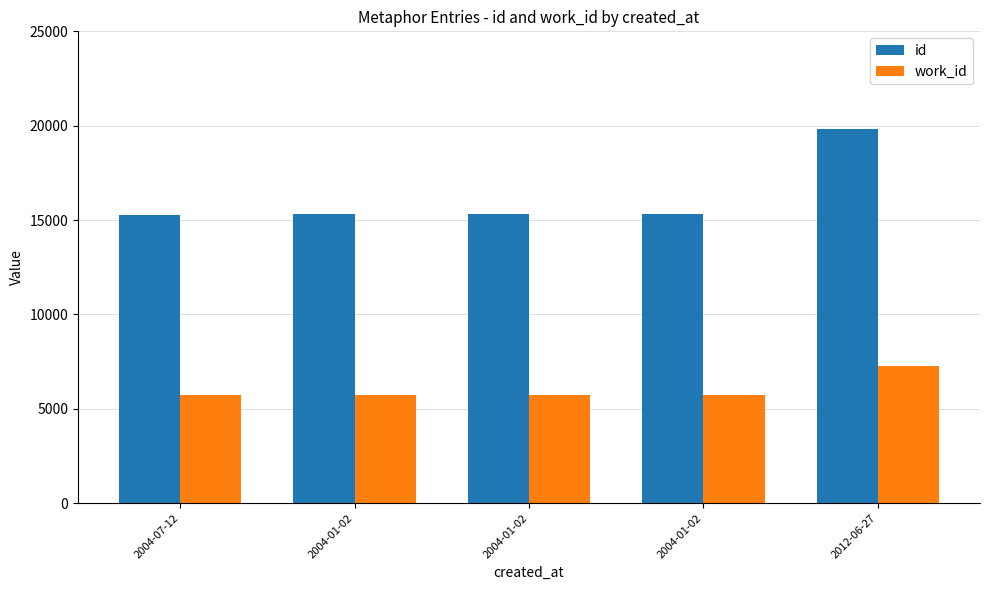

What are all the series names shown in the legend?

id, work_id